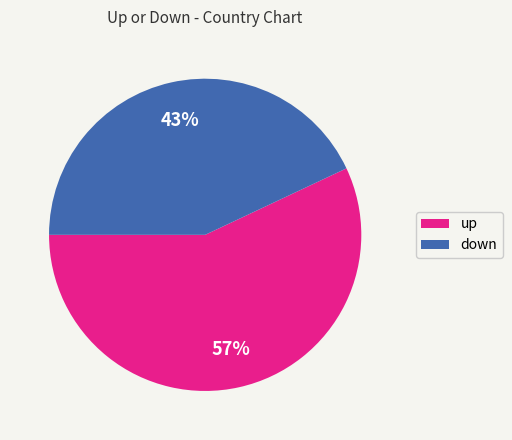

What percentage is the down slice, to the nearest percent?

43%